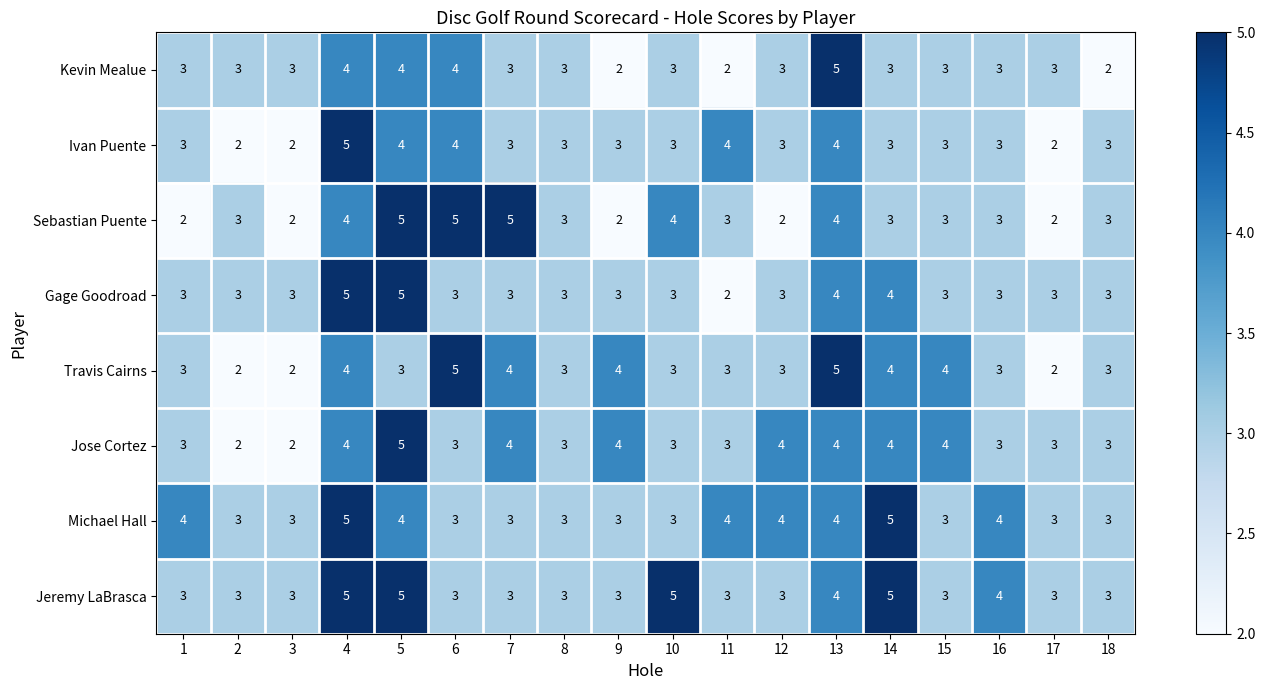

What is the total value across all series at 18?

23